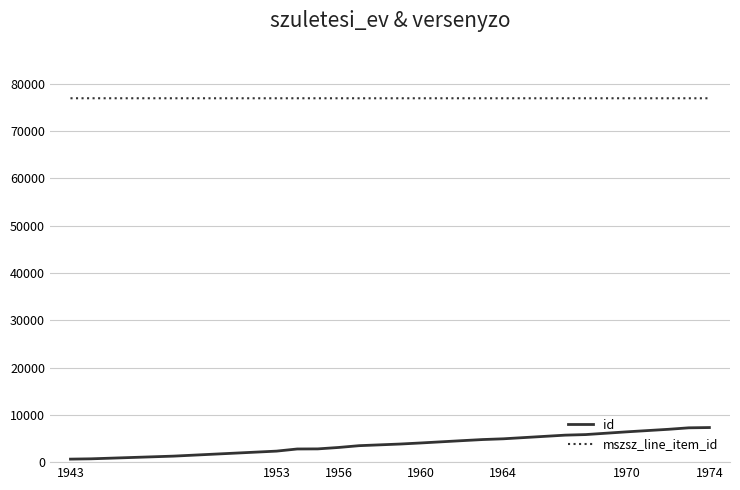

Which series has the largest total across all categories?

mszsz_line_item_id